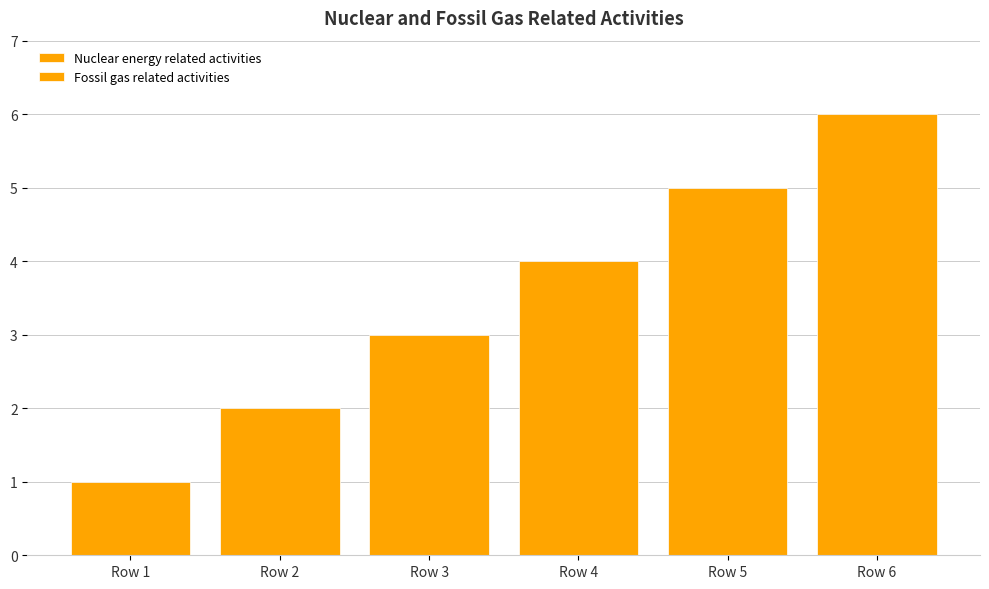

How many bars are there in each group?

2